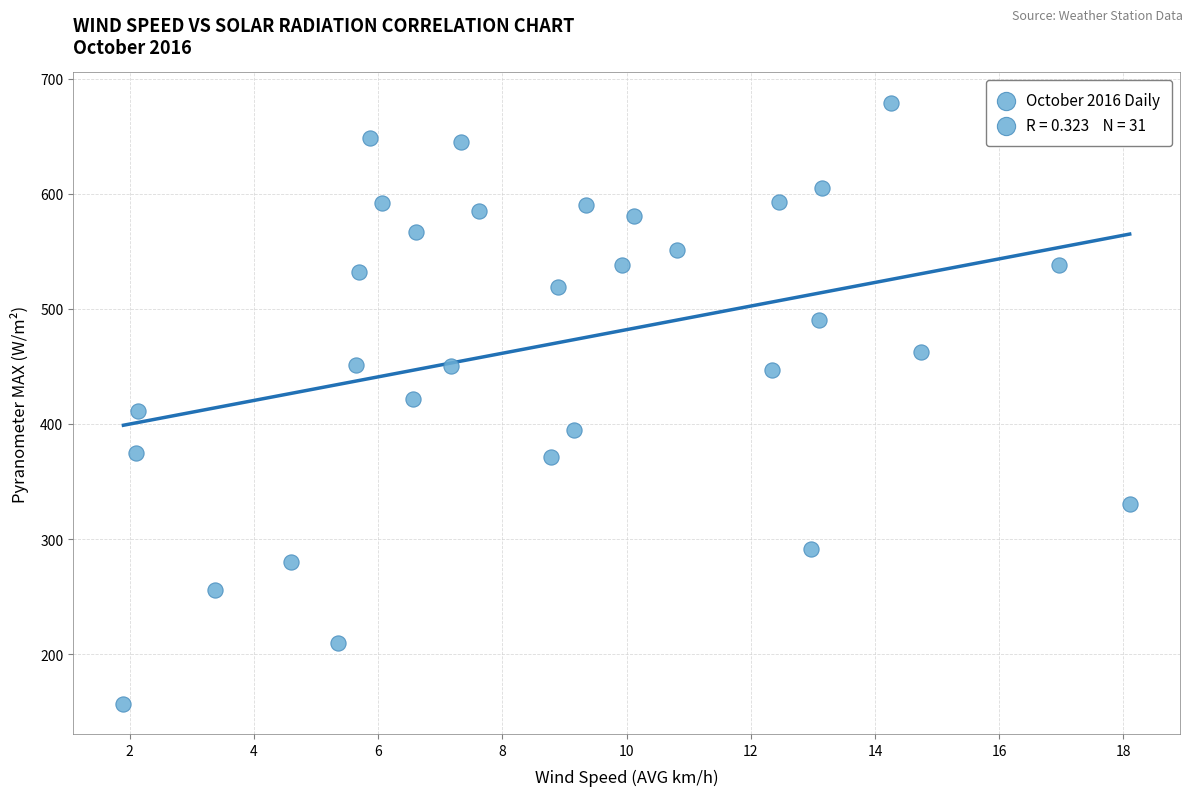

What is the range of Y values (max minus min)?

522.7